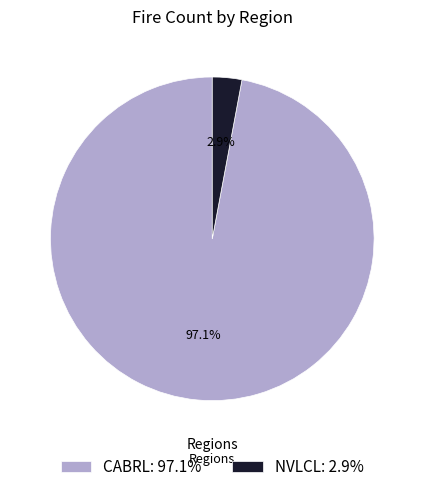

To the nearest percent, what portion does NVLCL represent?

3%